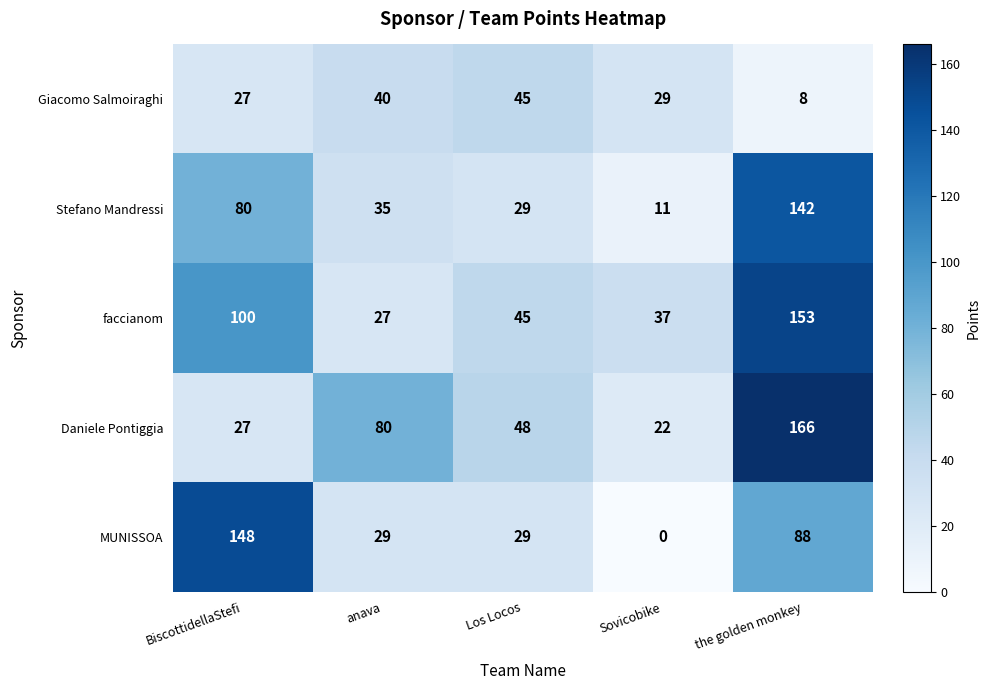

Which series has the largest range (max minus min)?

MUNISSOA